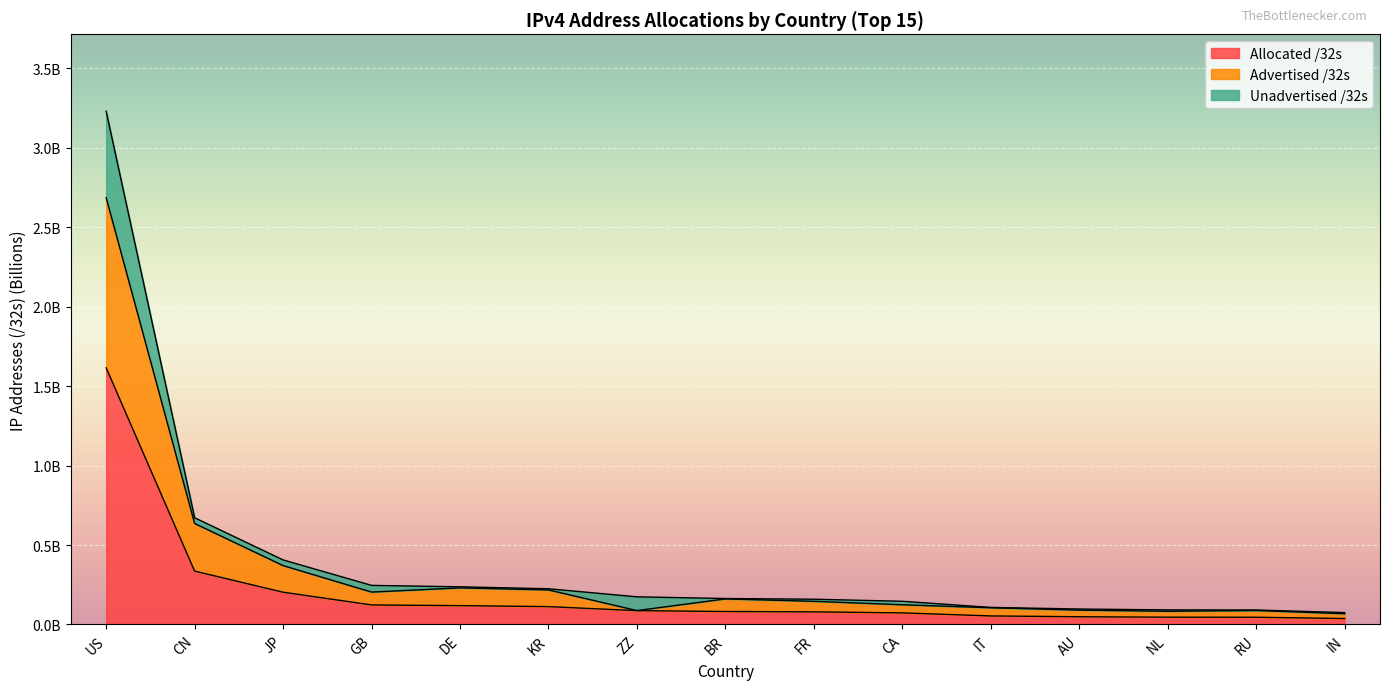

Does the chart display data point markers on the line(s)?

No